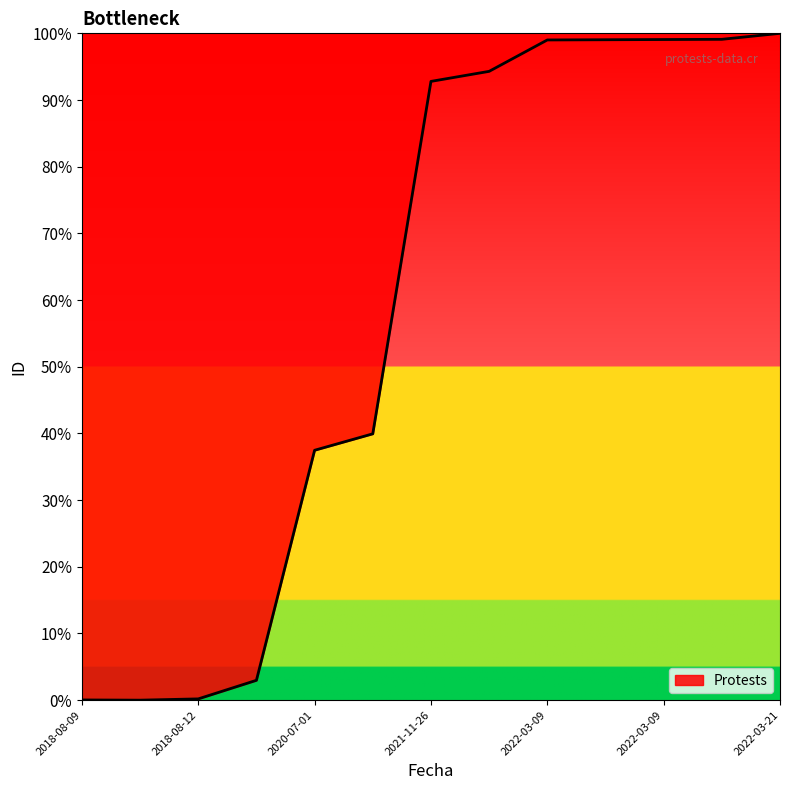

What is the difference between the maximum and minimum values?

100.0